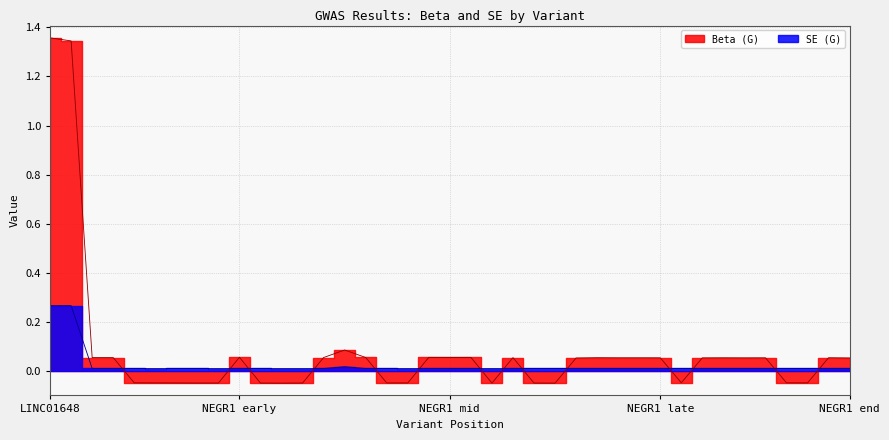

How many interior local valleys does the SE (G) series have?

12